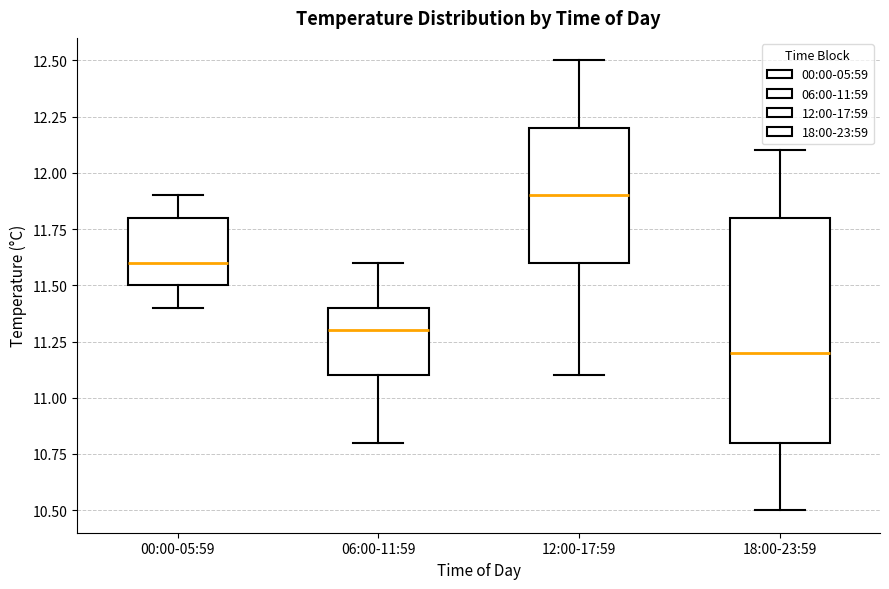

Where is the upper edge of the box for 12:00-17:59 on the y-axis? The values are not printed on the chart, so give them approximately, as read against the axis.

12.2